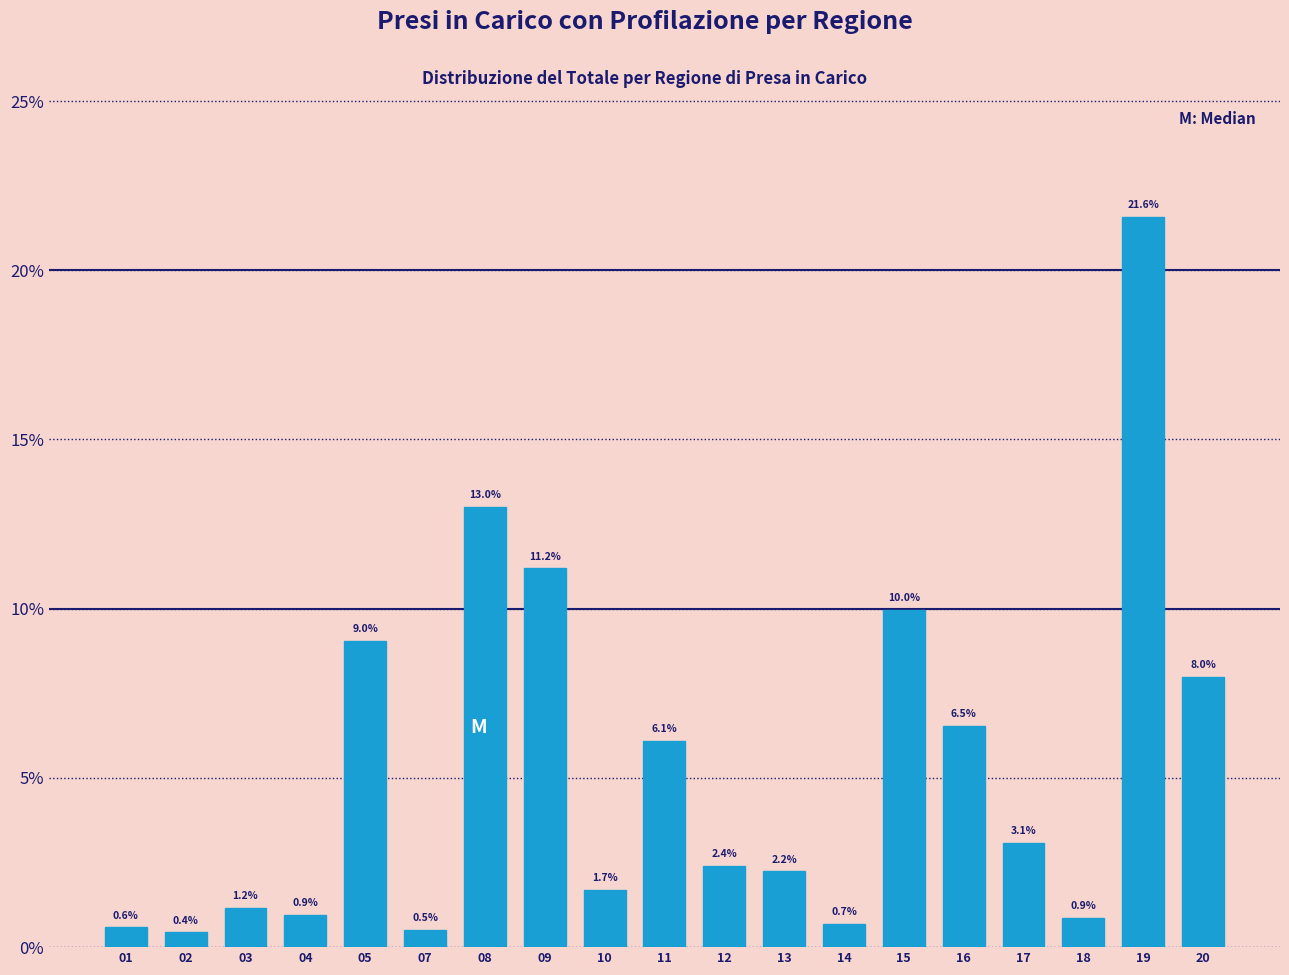

Reading left to right, list all the values displayed in this chart.

01=0.6	02=0.4	03=1.2	04=0.9	05=9.0	07=0.5	08=13.0	09=11.2	10=1.7	11=6.1	12=2.4	13=2.2	14=0.7	15=10.0	16=6.5	17=3.1	18=0.9	19=21.6	20=8.0